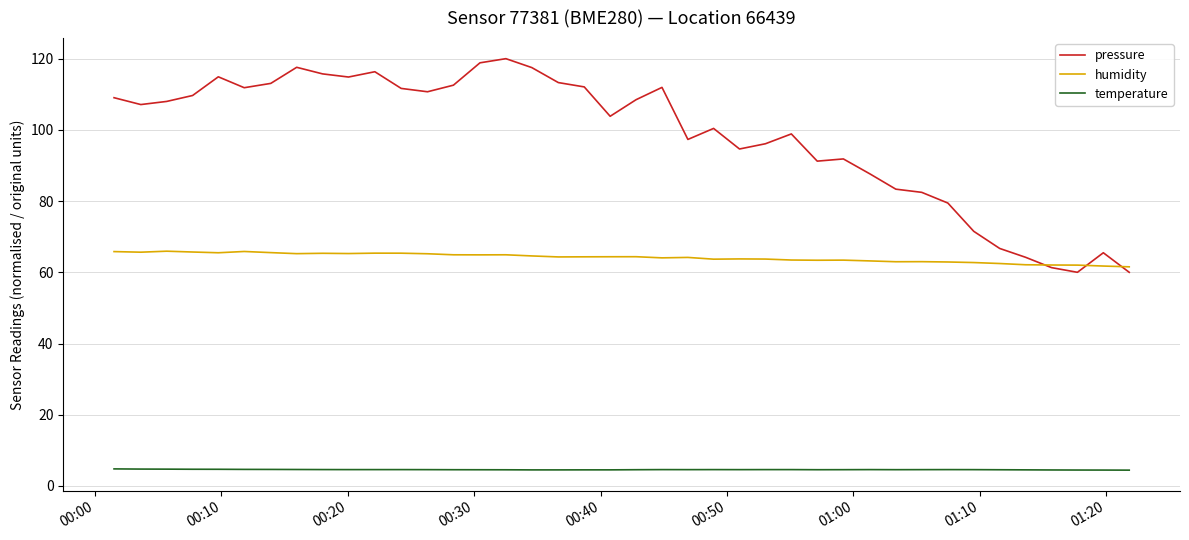

Which series has the widest spread of values?

pressure